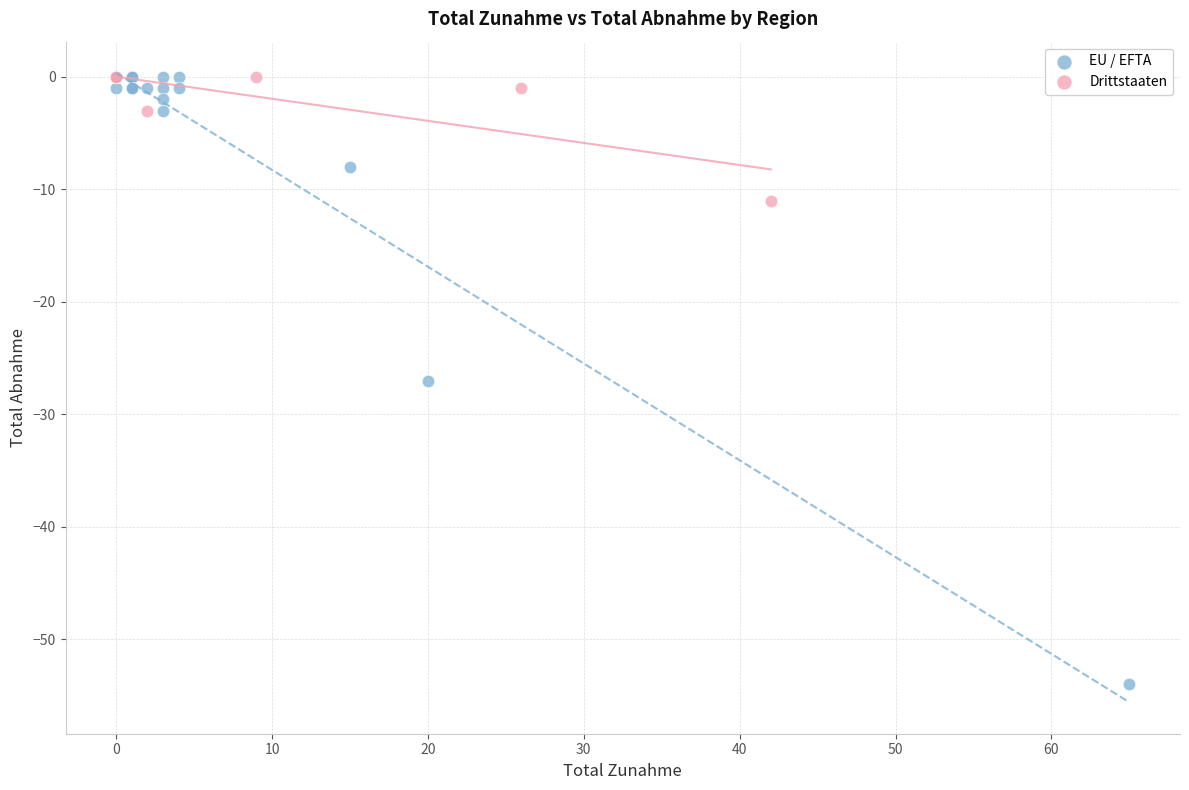

Which series reaches the minimum Y coordinate?

EU / EFTA